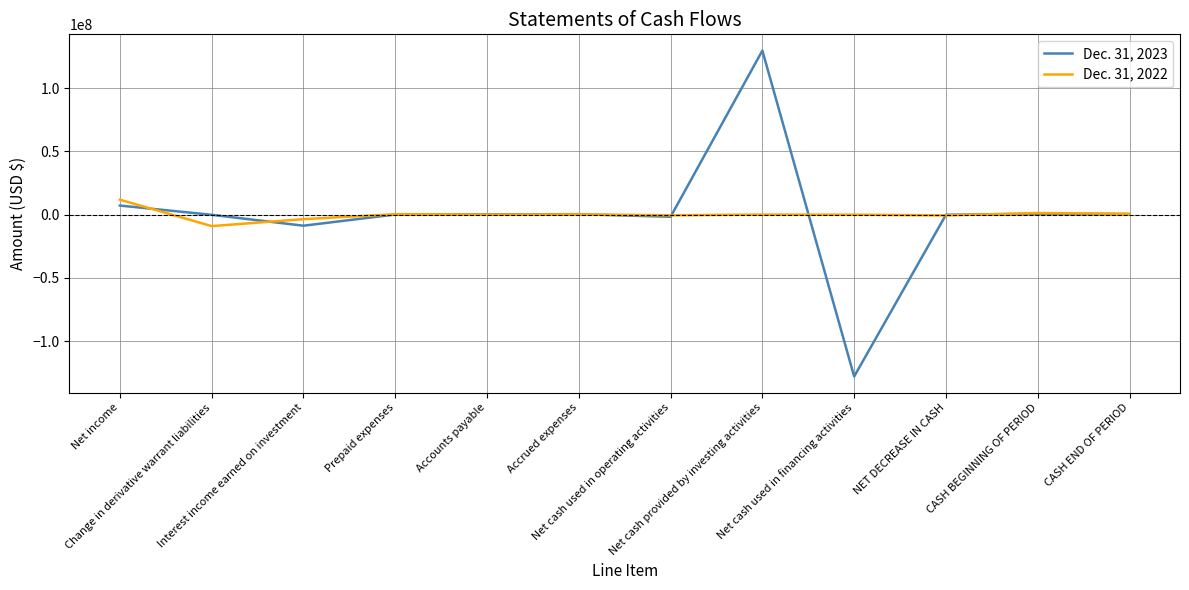

Rank the series by their maximum value, from highest to lowest.

Dec. 31, 2023, Dec. 31, 2022